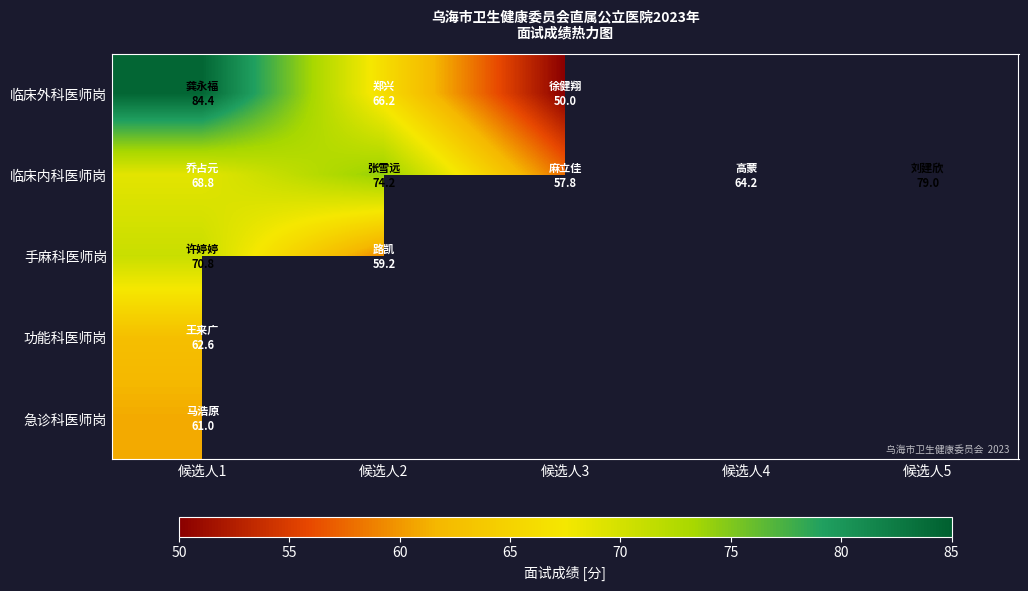

What is the minimum value shown in the chart?

50.0